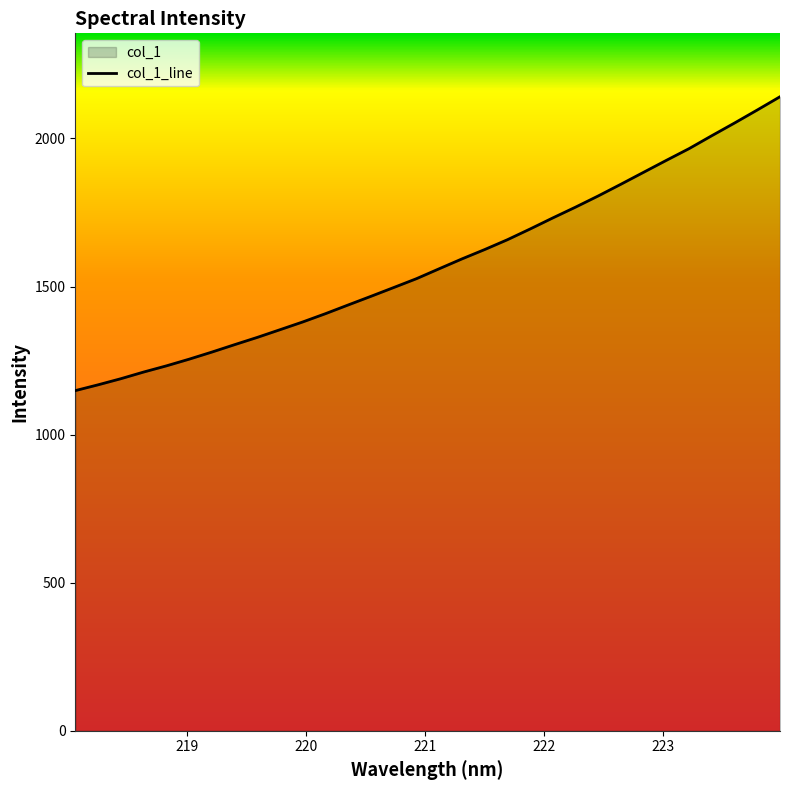

True or false: the data shows 1560.1 at 221.1174.

True